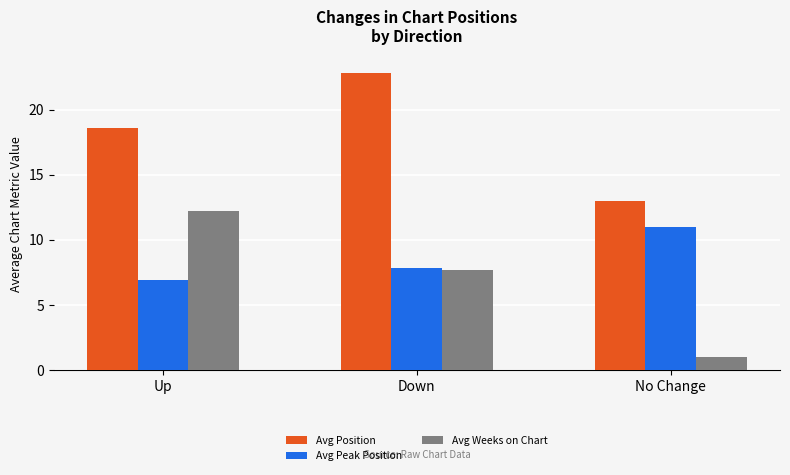

What is the total value across all series at Down?

38.3